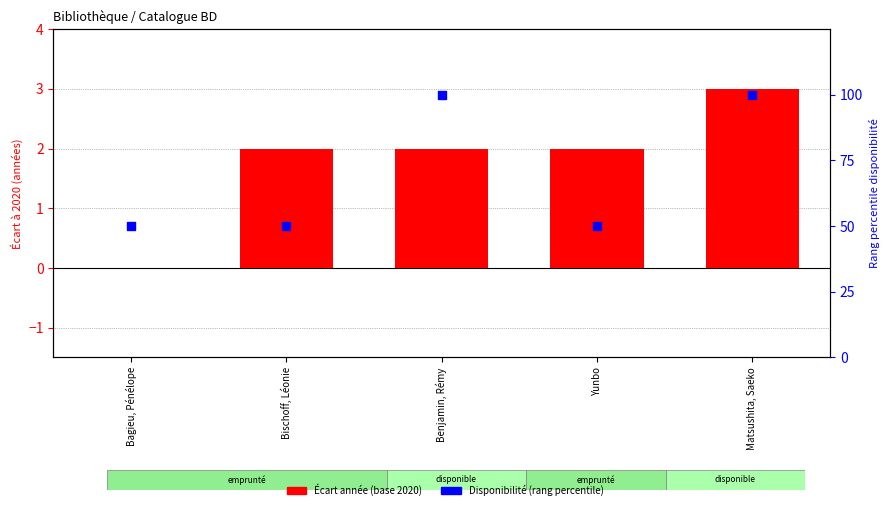

At which category is the sum across all series the highest?

Matsushita, Saeko